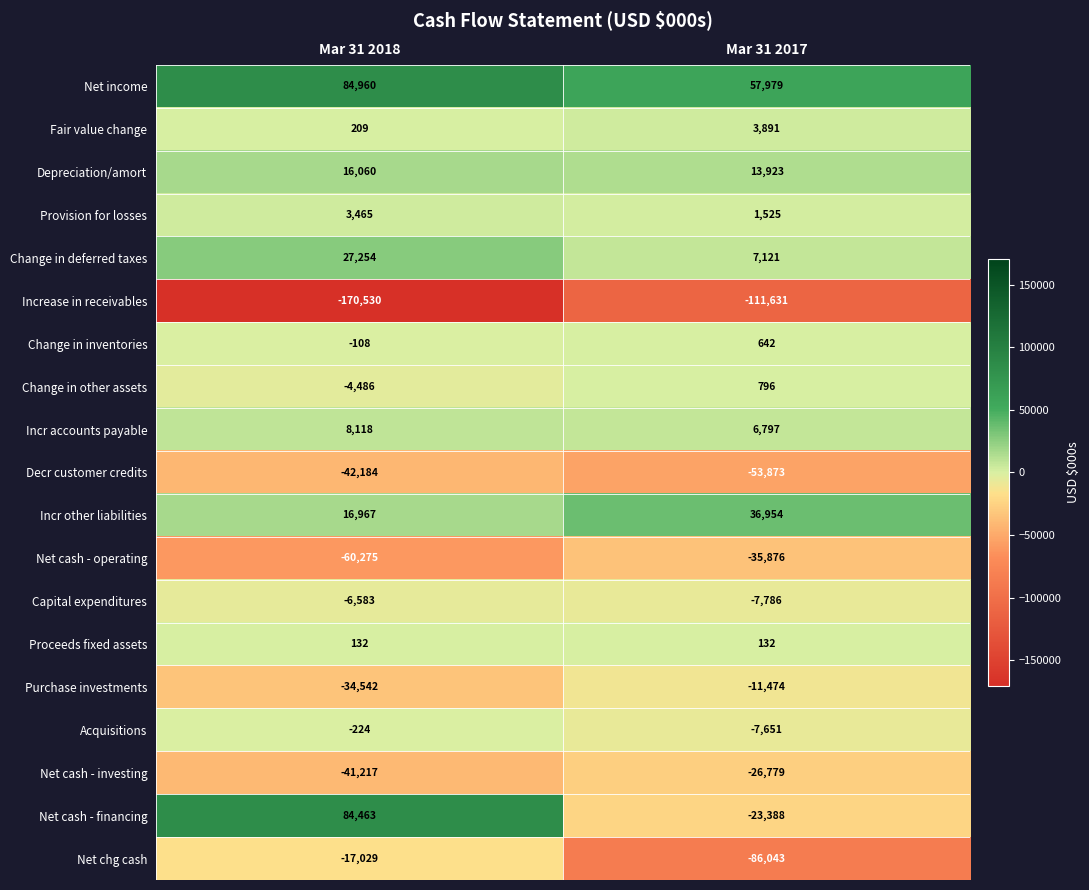

Is it true that Net chg cash equals -35187 at Mar 31 2017?

False